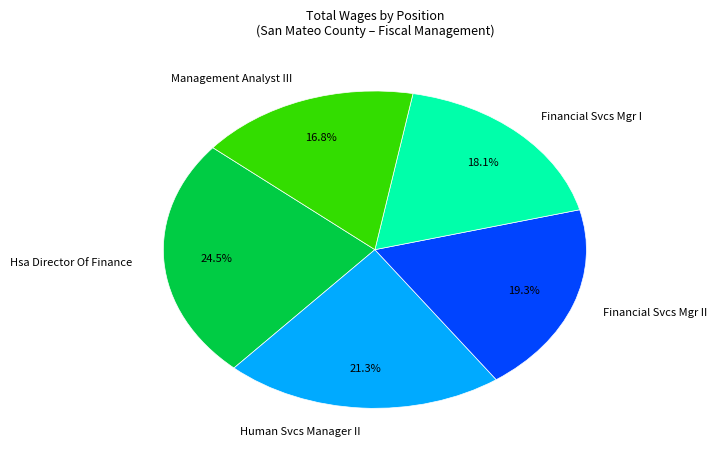

What portion of the pie excludes Management Analyst III?

83.2%